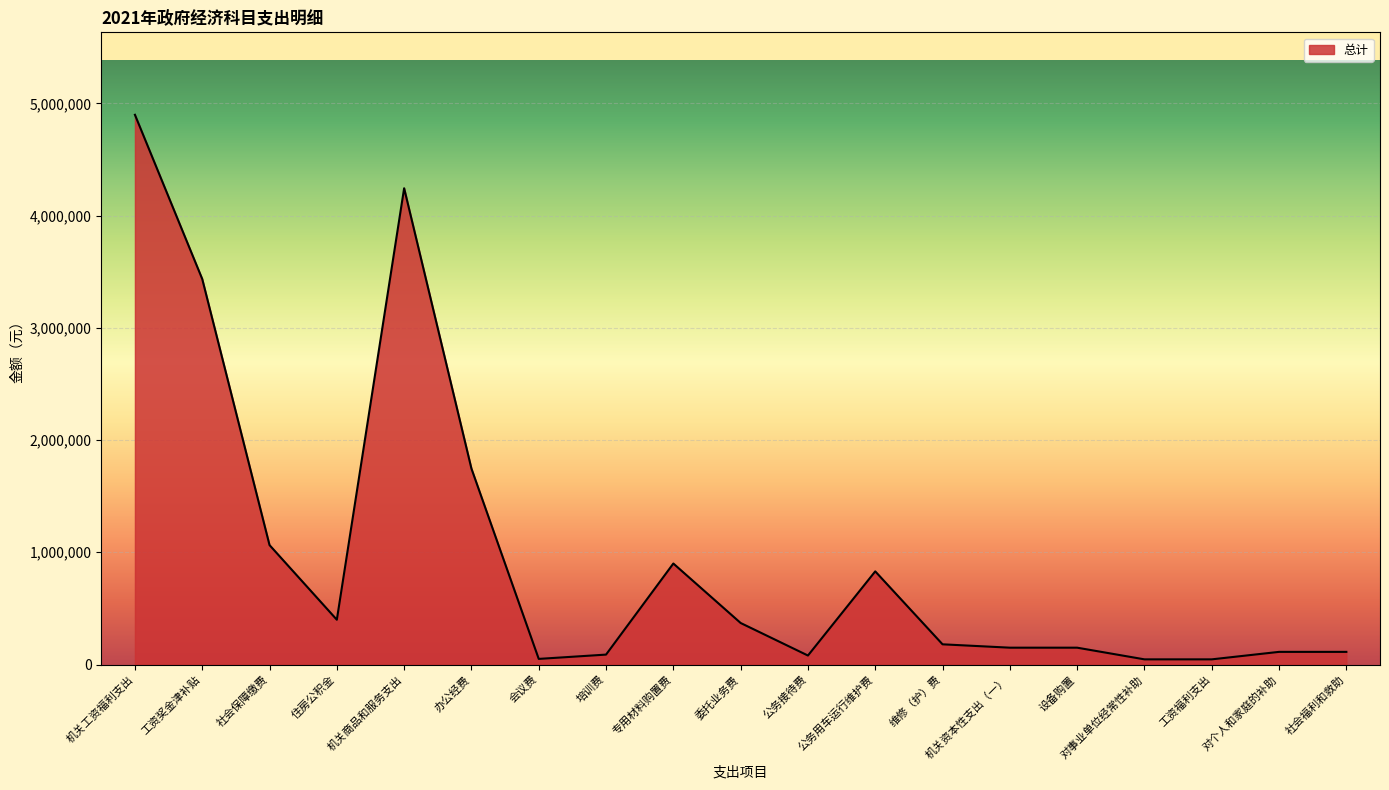

The chart shows a value of 674594 at 办公经费. True or false?

False